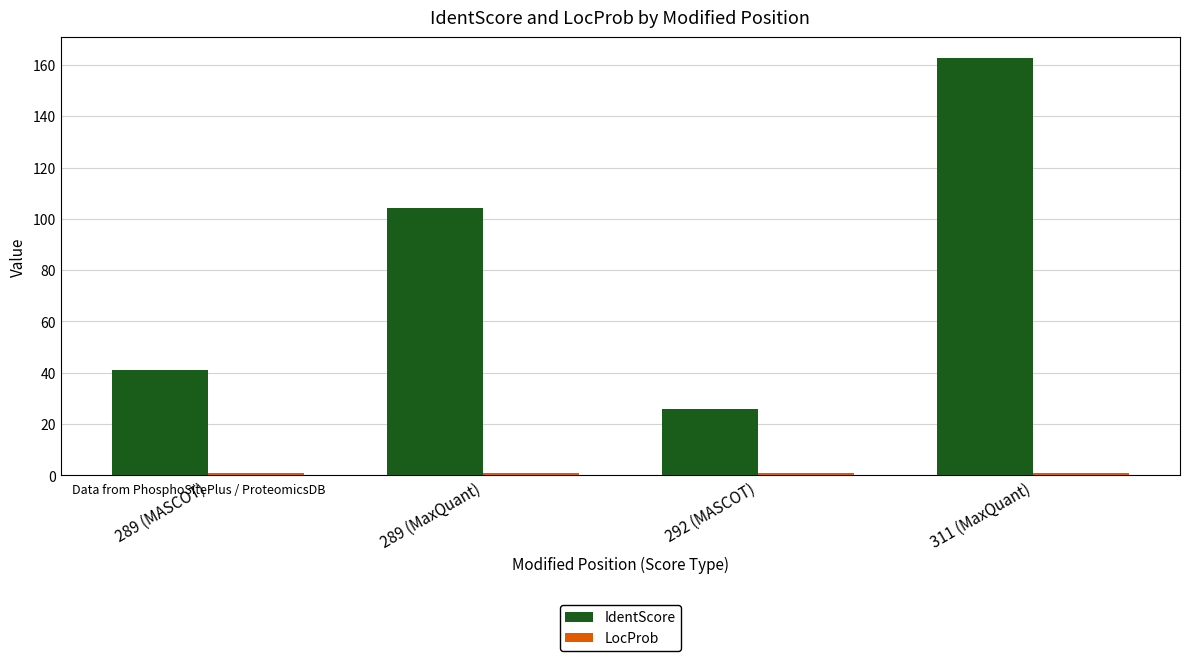

Which label corresponds to the largest value in the chart?

311 (MaxQuant)